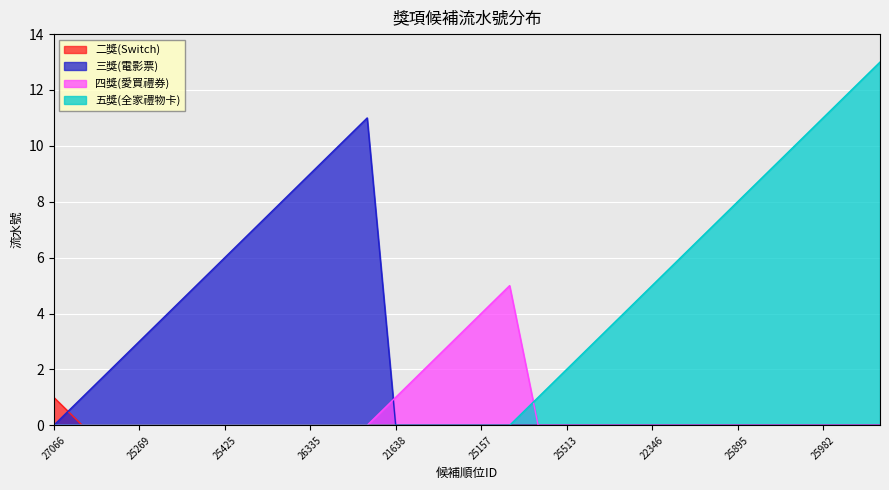

How many lines are shown in the chart?

4